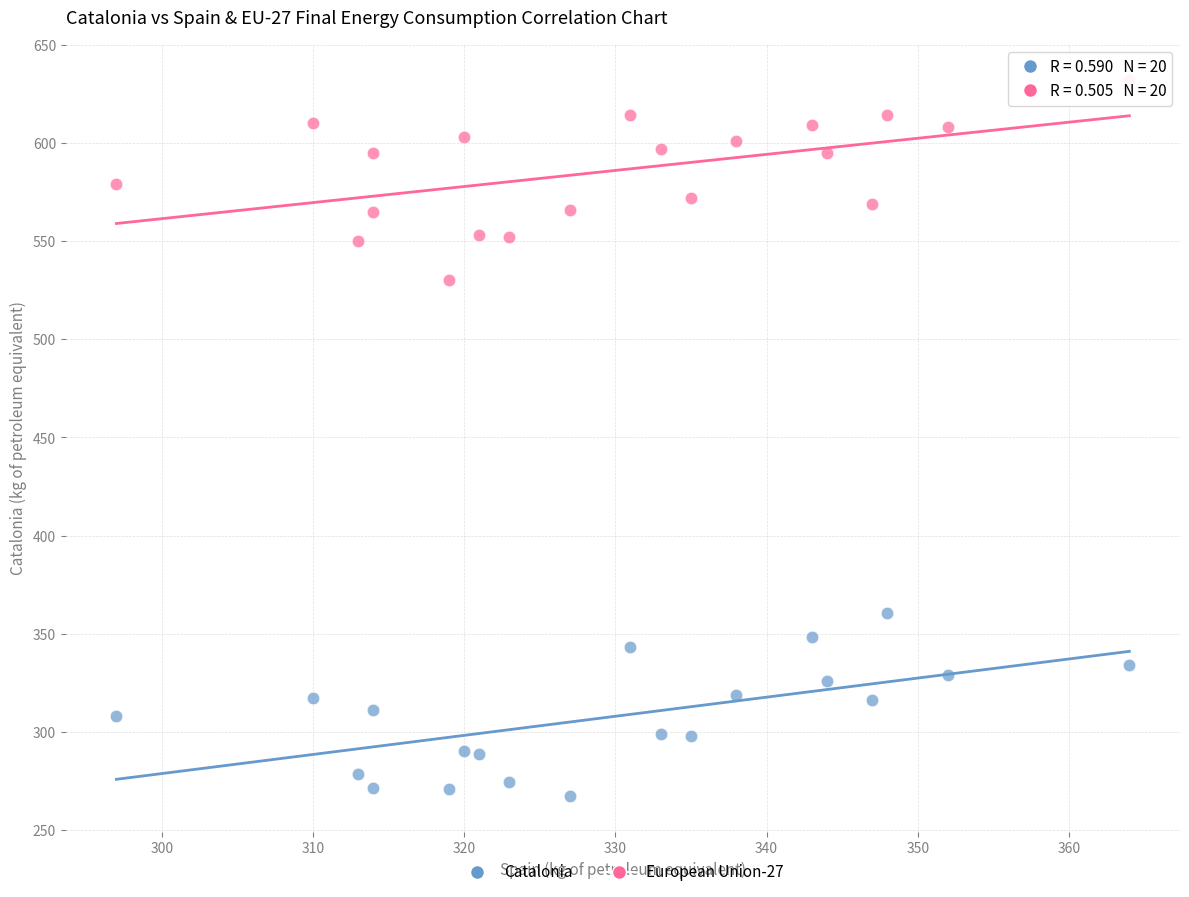

Which series reaches the minimum Y coordinate?

Catalonia